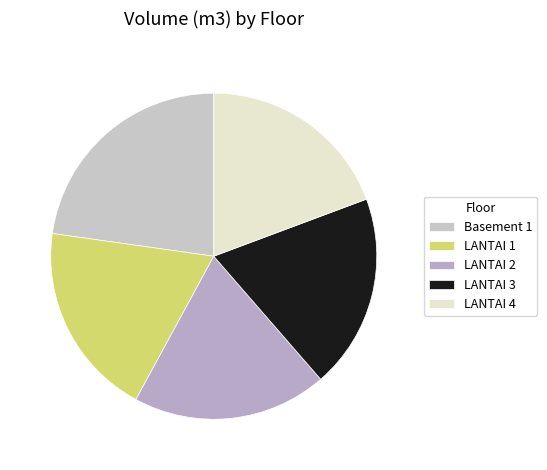

Do LANTAI 3 and LANTAI 2 together represent more than half of the pie?

No